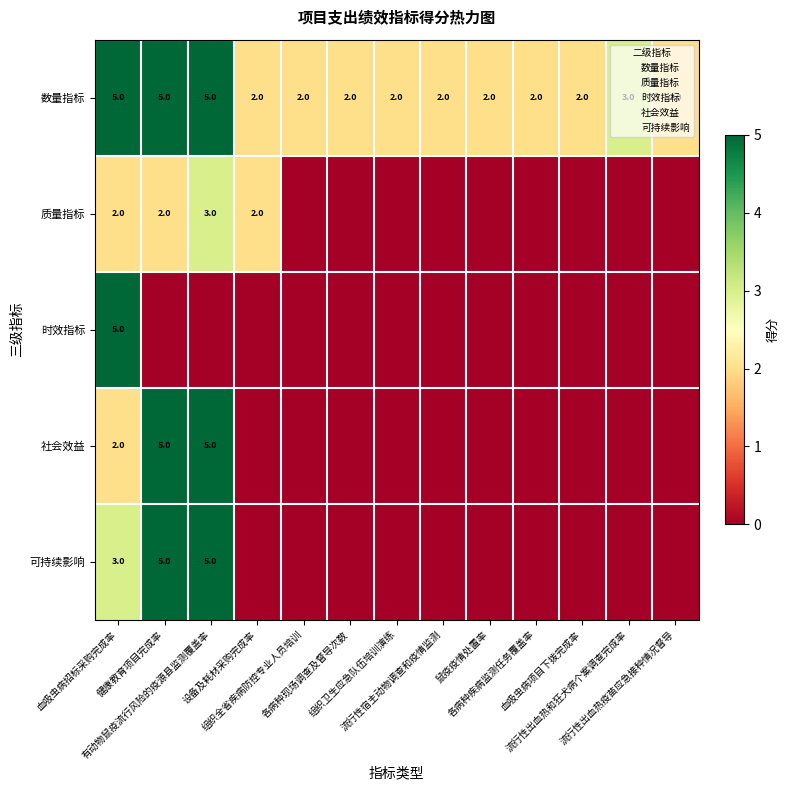

List the labels in order of 可持续影响 value, smallest first.

设备及耗材采购完成率, 组织全省疾病防控专业人员培训, 各病种现场调查及督导次数, 组织卫生应急队伍培训演练, 流行性宿主动物调查和疫情监测, 鼠疫疫情处置率, 各病种疾病监测任务覆盖率, 血吸虫病项目下拨完成率, 流行性出血热和狂犬病个案调查完成率, 流行性出血热疫苗应急接种情况督导, 血吸虫病招标采购完成率, 健康教育项目完成率, 有动物鼠疫流行风险的疫源县监测覆盖率